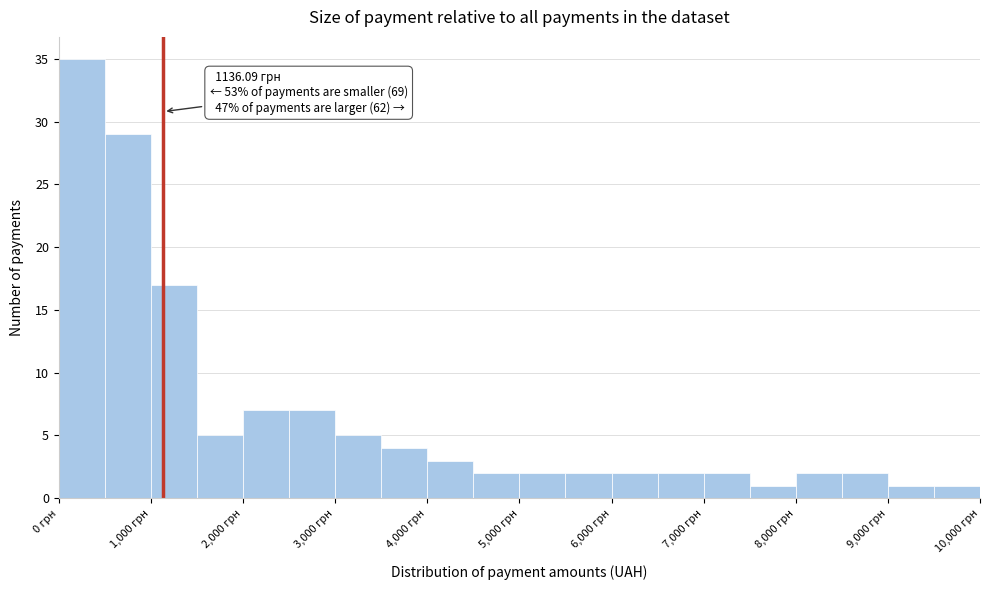

Over which range of the x-axis is the bar tallest?

0 to 500